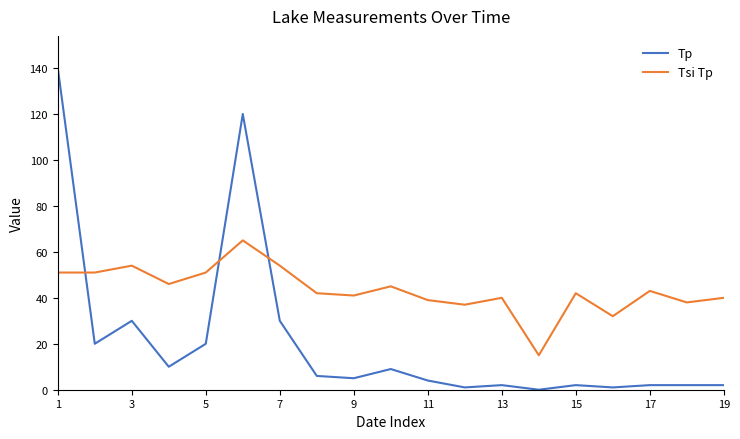

Which series has the largest total across all categories?

Tsi Tp